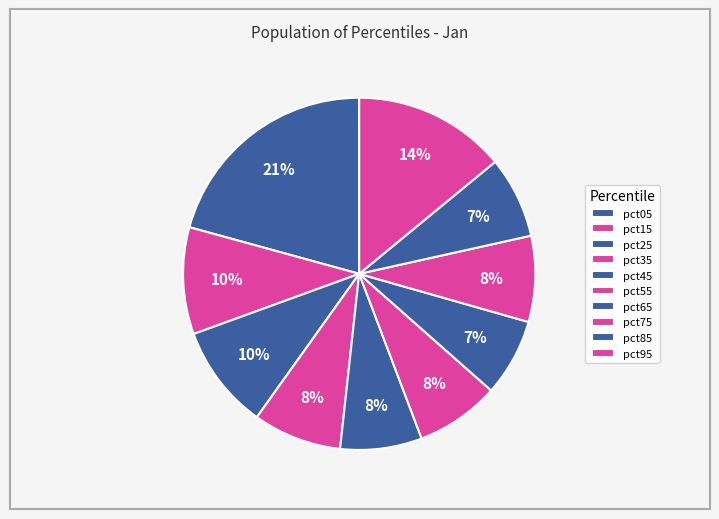

How much of the chart is everything except pct85?

92.5%